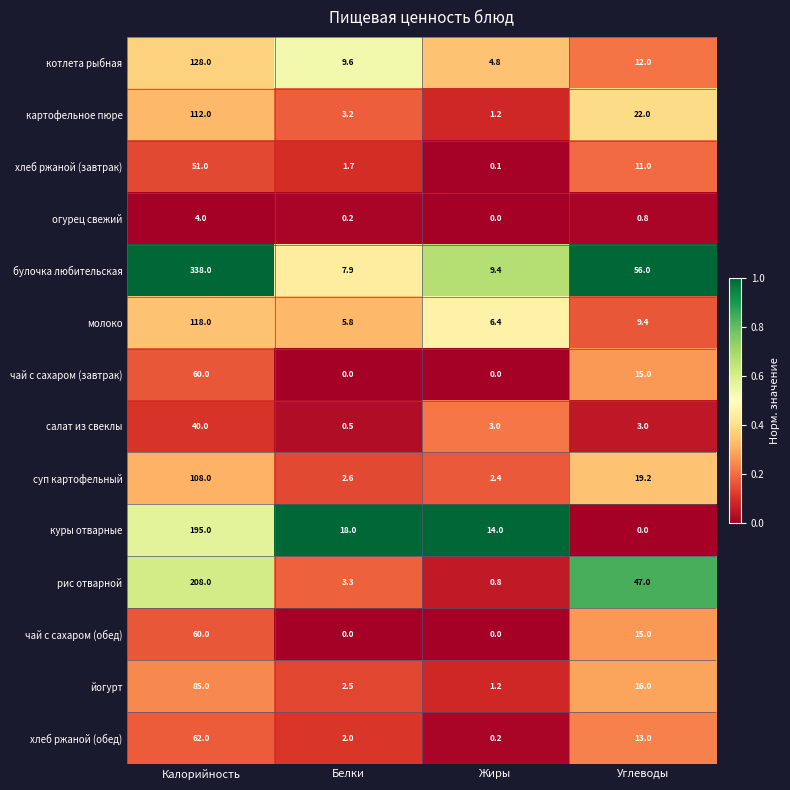

What is the greatest value displayed?

338.0